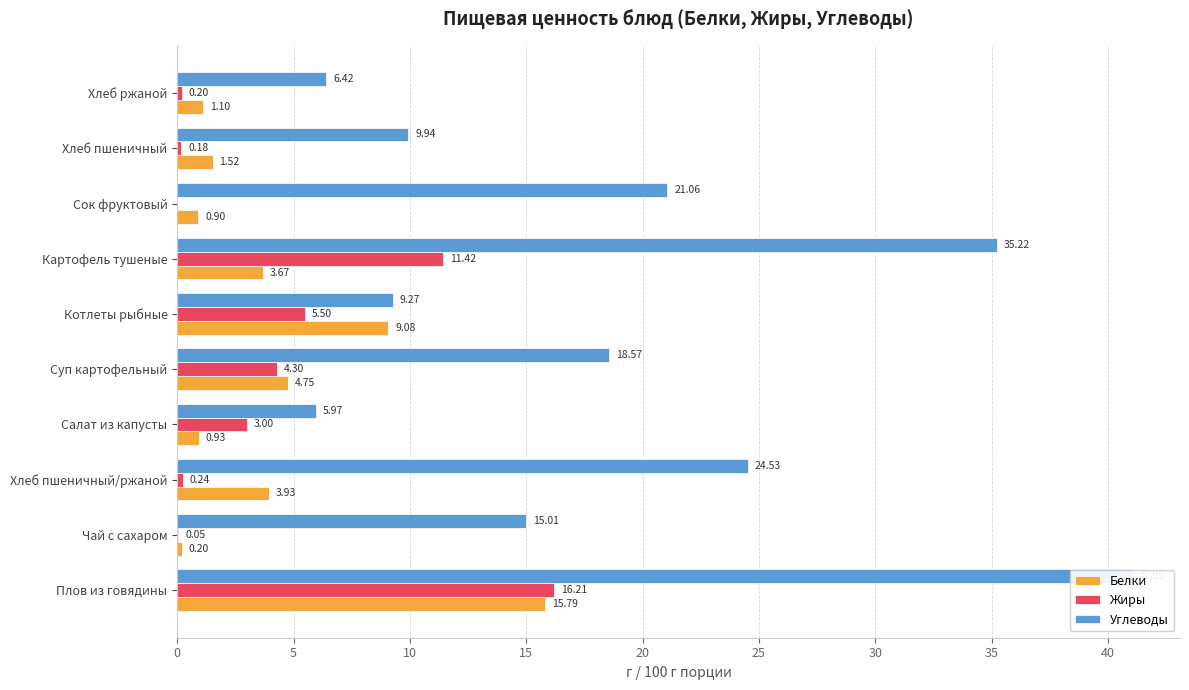

What are all the series names shown in the legend?

Белки, Жиры, Углеводы